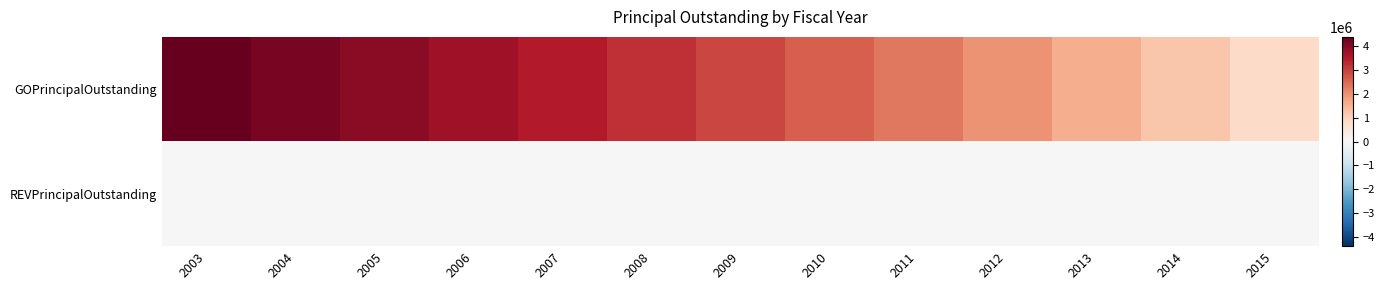

At how many categories does at least one series exceed 4239628?

1